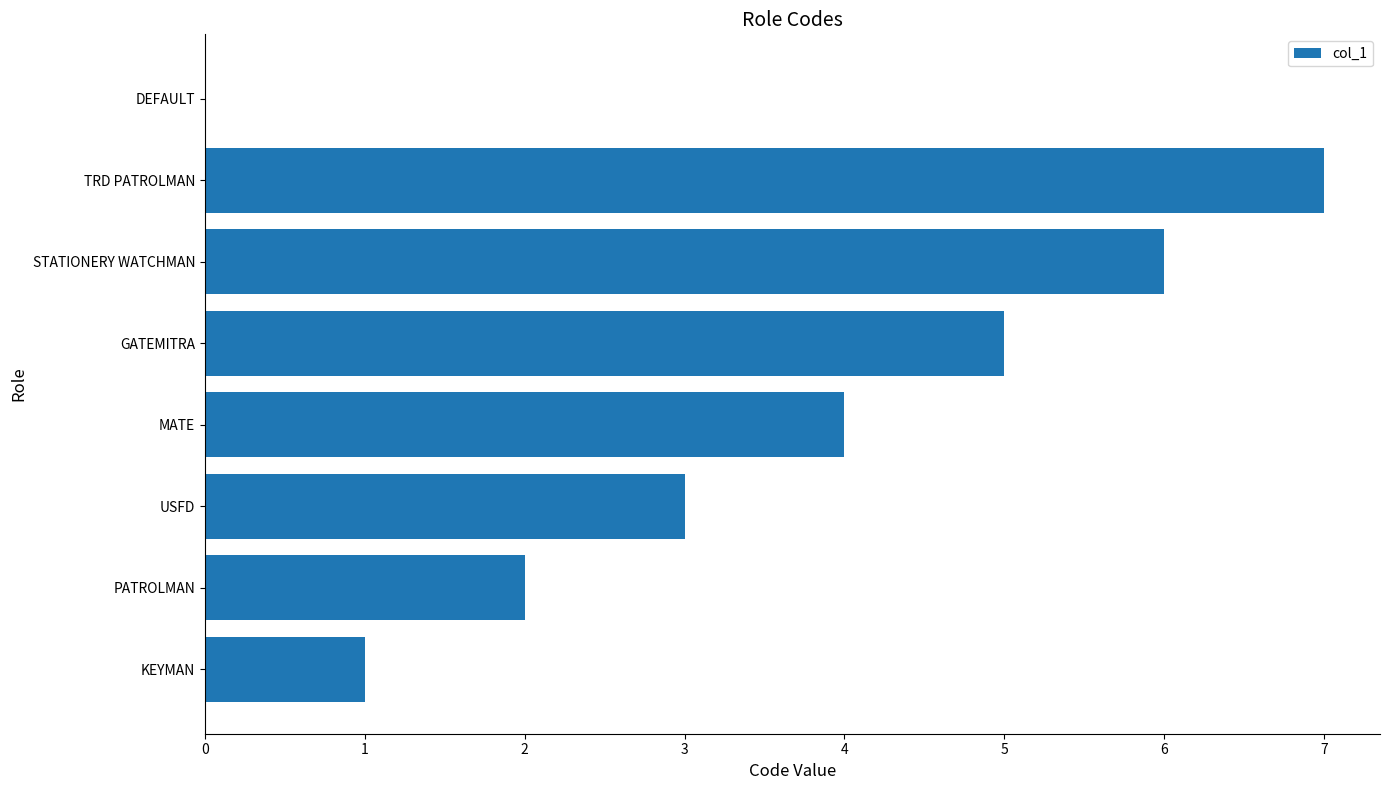

Does the chart contain stacked bars?

No